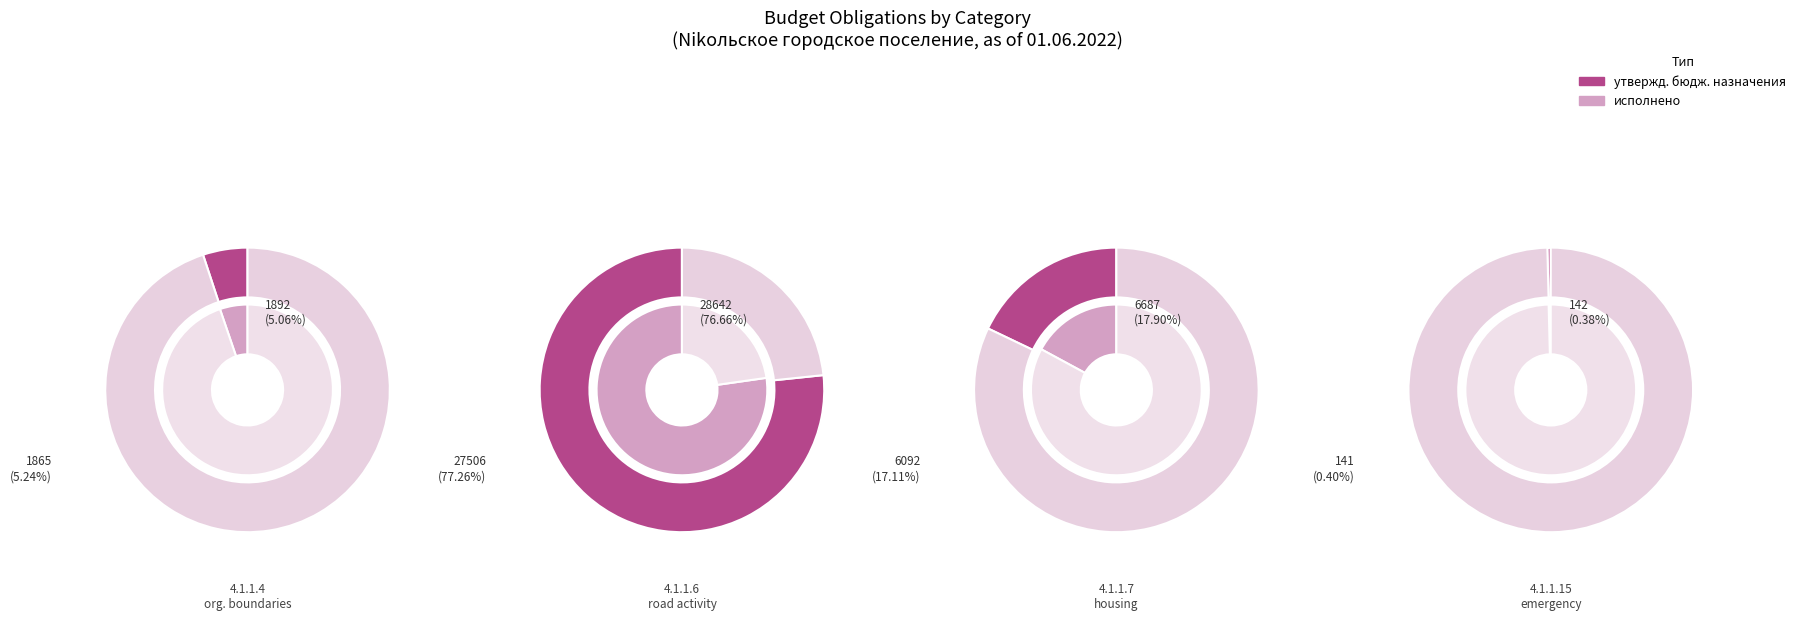

Is 0 the majority of the pie?

No